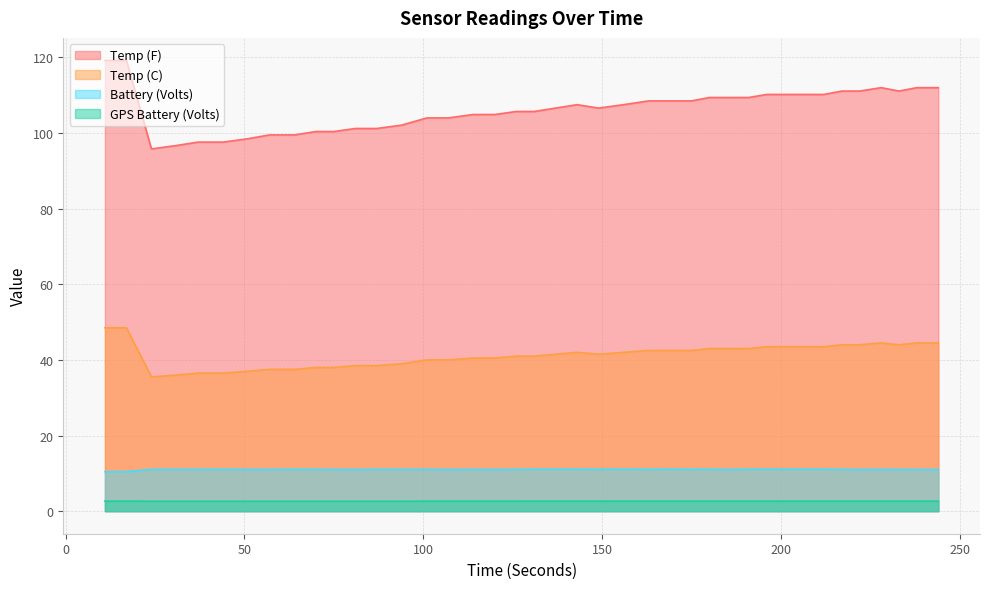

Which label corresponds to the smallest value in the chart?

24